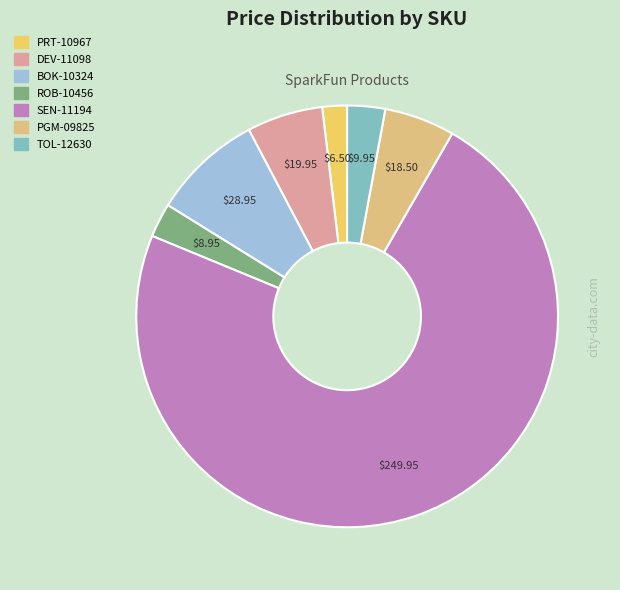

Combined, do TOL-12630 and ROB-10456 account for over 50%?

No